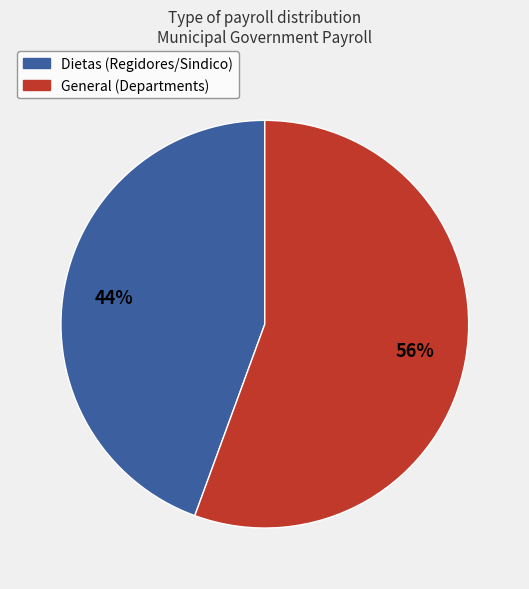

To the nearest percent, what is the average slice percentage?

50%